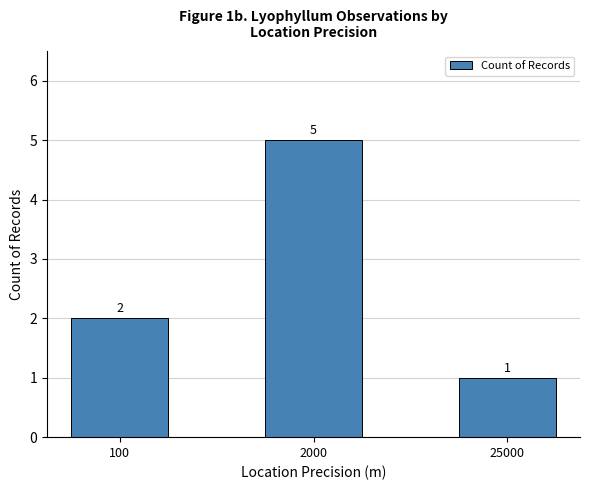

Count the number of categories in the chart.

3